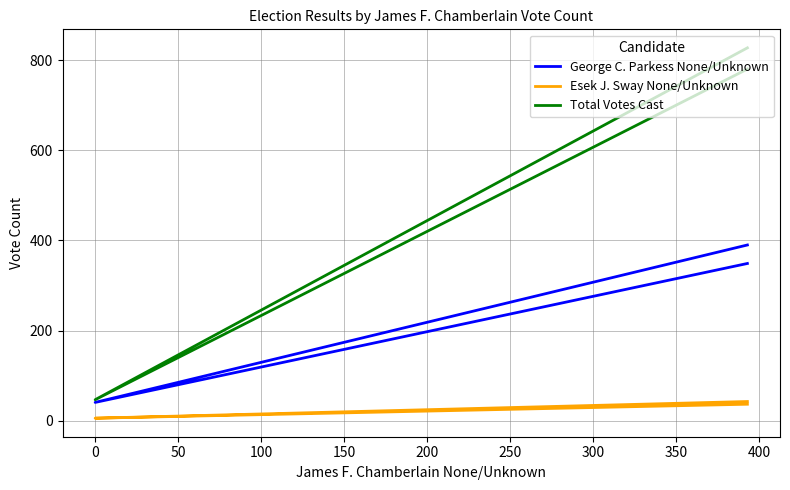

What is the difference between the second highest and minimum values in the Total Votes Cast series?

733